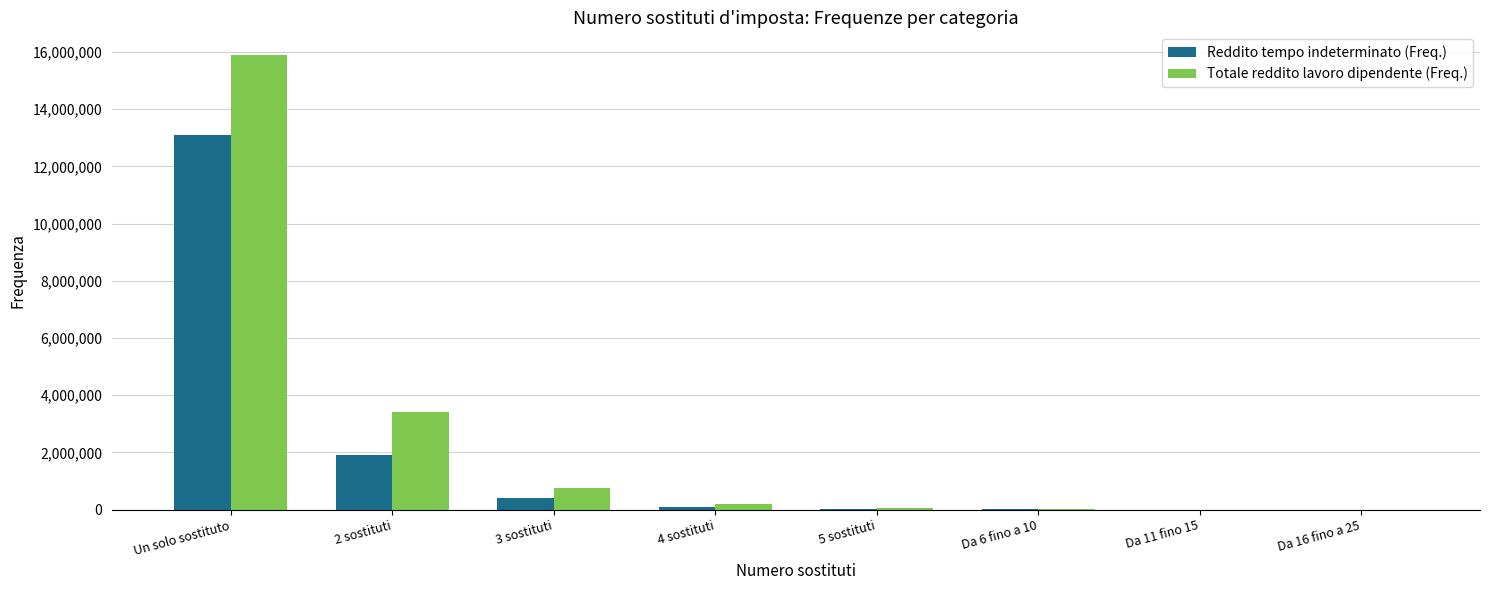

What is the difference between the Reddito tempo indeterminato (Freq.) values at 2 sostituti and Da 11 fino 15?

1897746